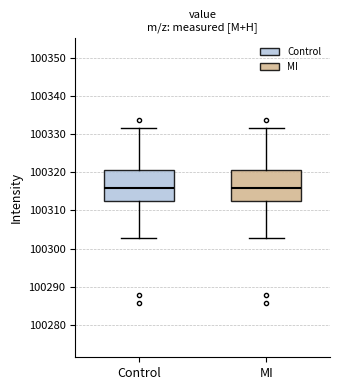

Reading left to right, read every box against the y-axis: the position of its median line, the range the box covers, and the ends of its whiskers. The values are not printed on the chart, so give them approximately, as read against the axis.

Control: median 100316, box 100312 to 100321, whiskers 100303 to 100332
MI: median 100316, box 100312 to 100321, whiskers 100303 to 100332